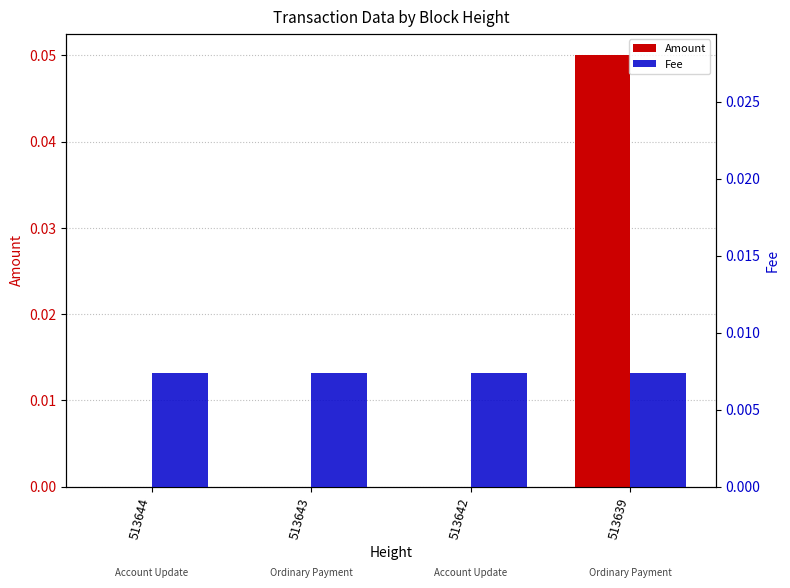

Reading left to right, extract all data points from this chart.

Amount: 0.0	0.0	0.0	0.1
Fee: 0.0	0.0	0.0	0.0